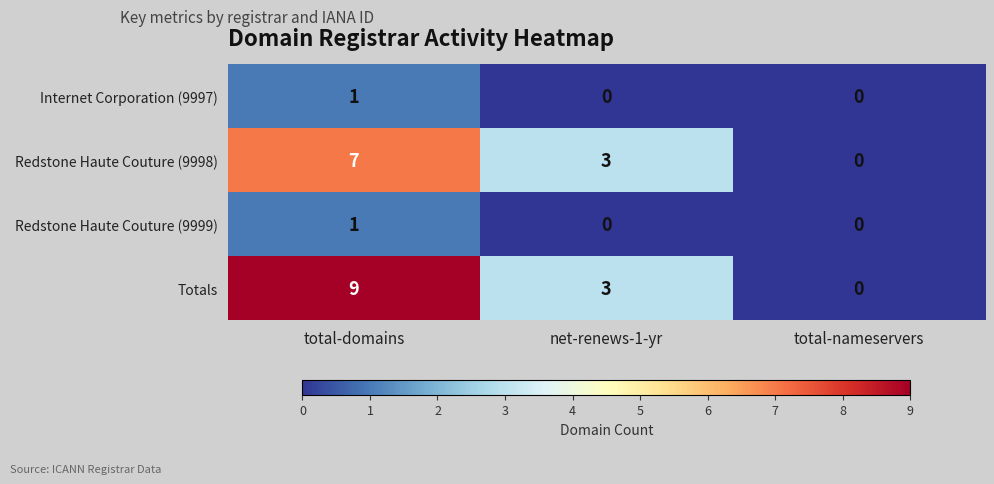

At which category is the sum across all series the highest?

total-domains